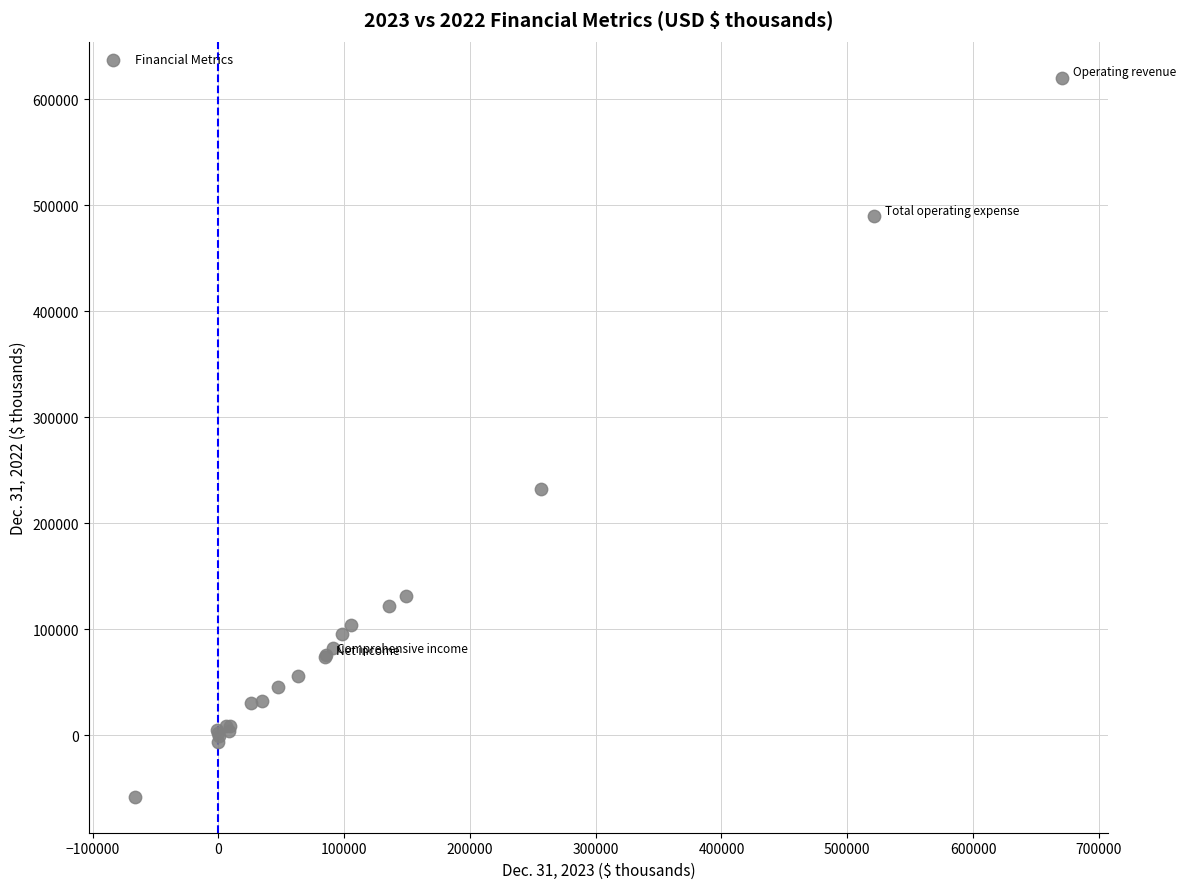

What Y value in the scatter plot is closest to 281318?

232790